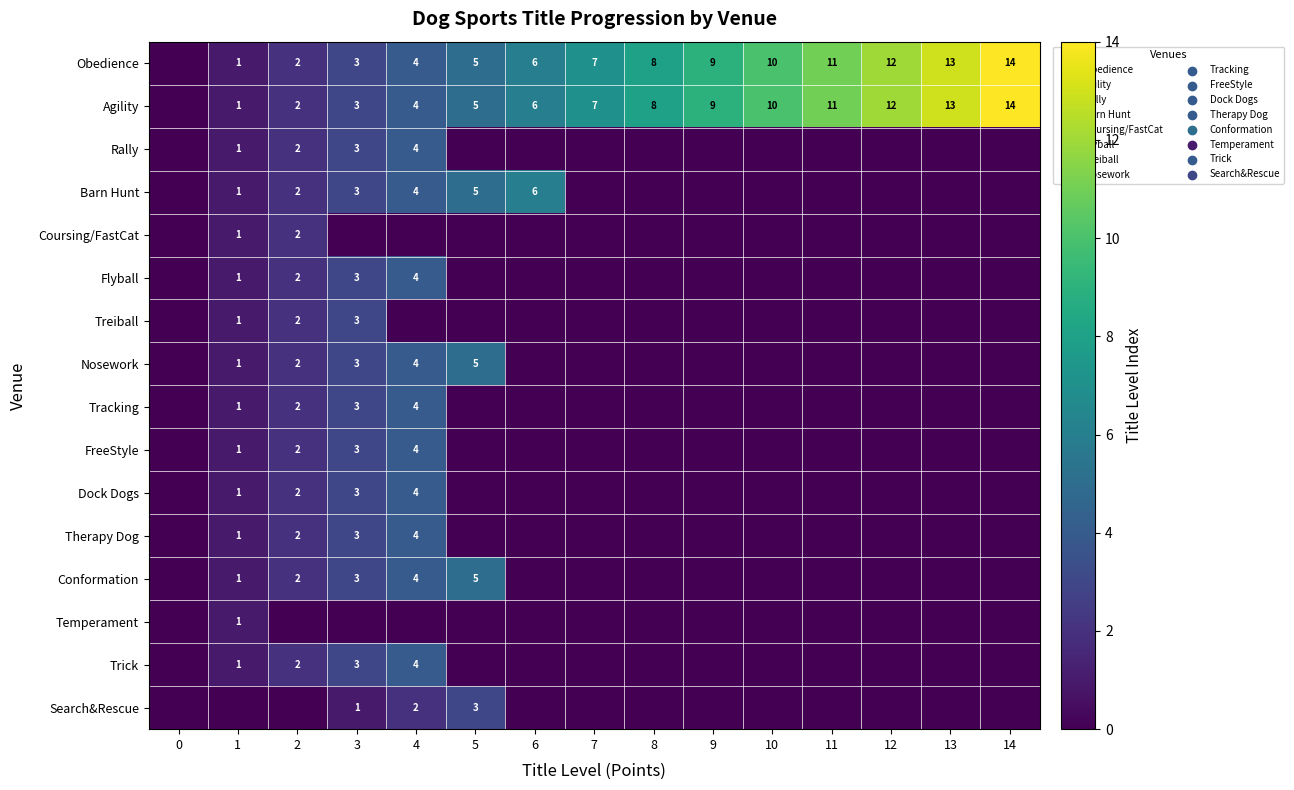

True or false: Barn Hunt has a value of 8 at 5.

False